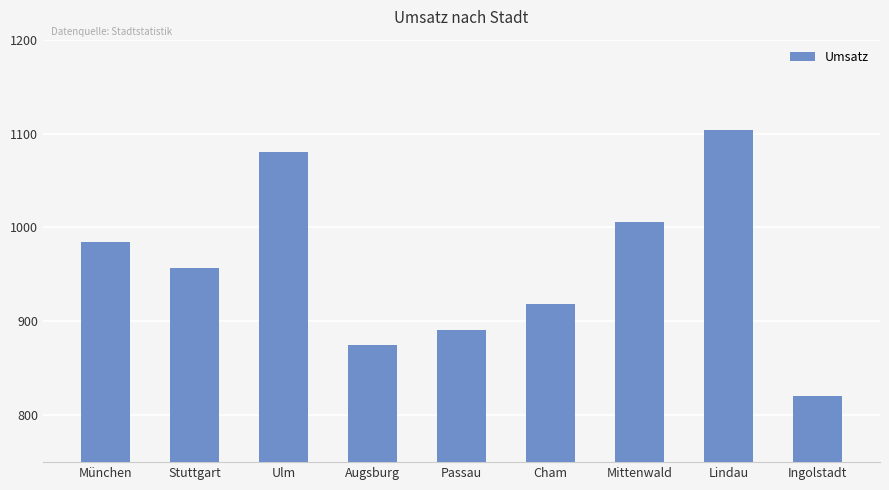

Approximately how many times larger is the value at Passau compared to Mittenwald?

0.9